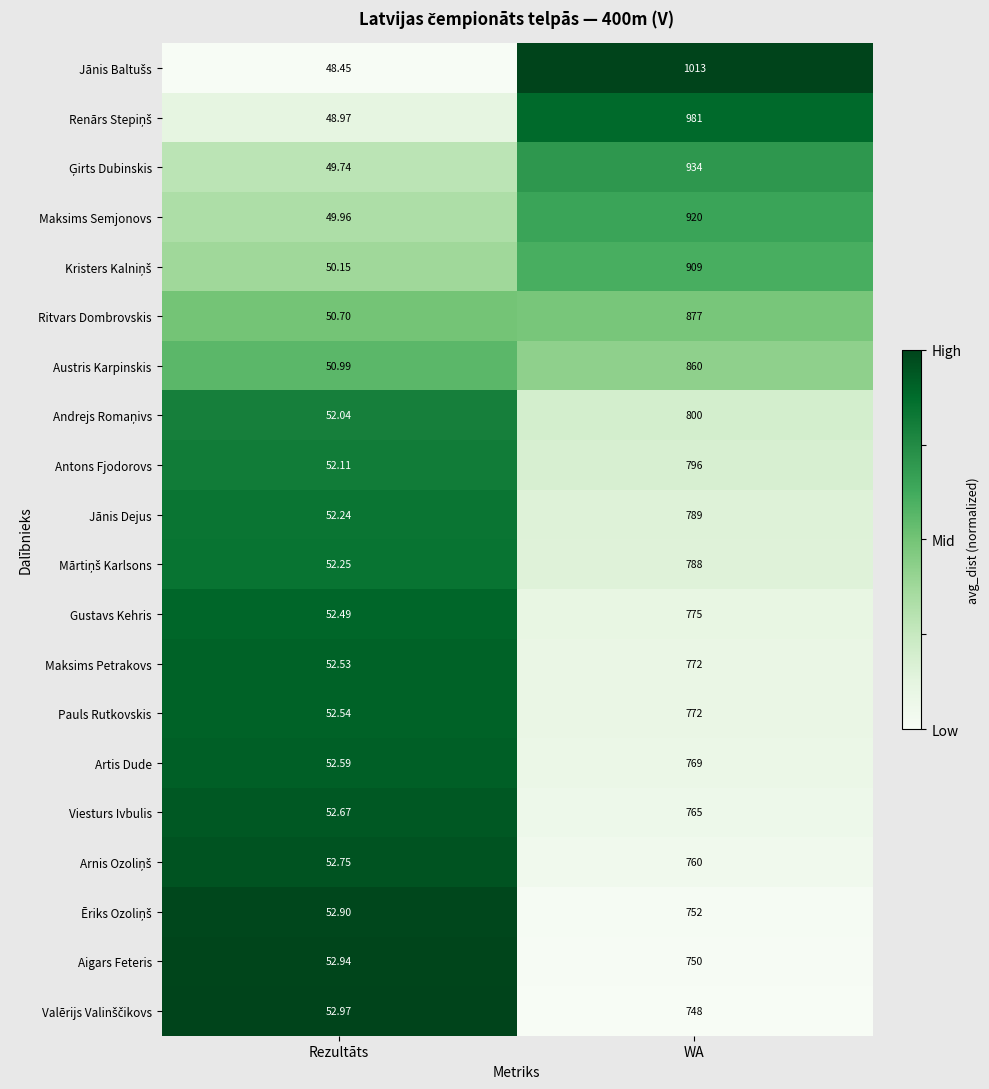

Which category has the highest value in the Antons Fjodorovs series?

WA